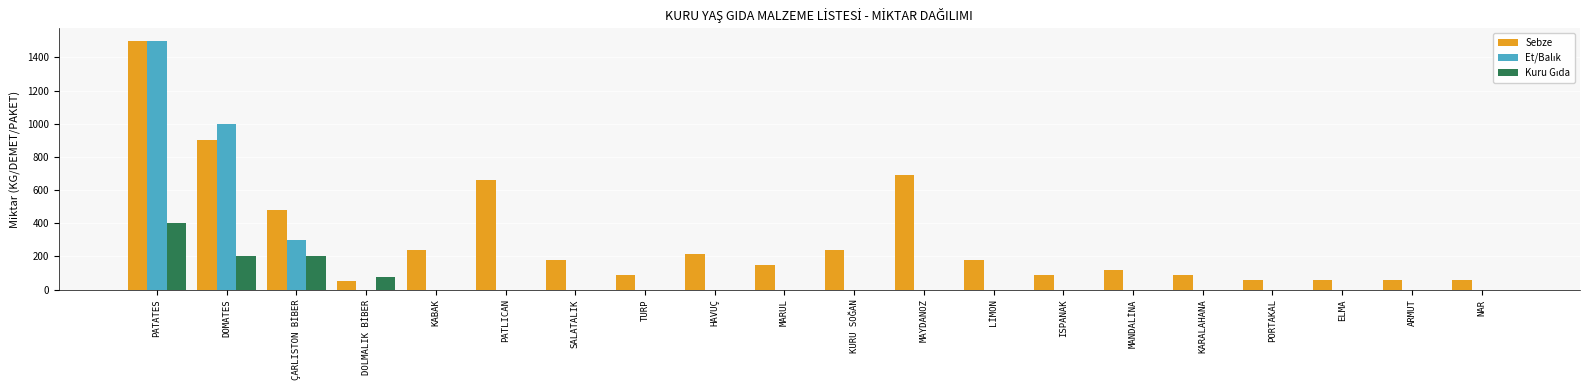

What is the total value across all series at DOMATES?

2100